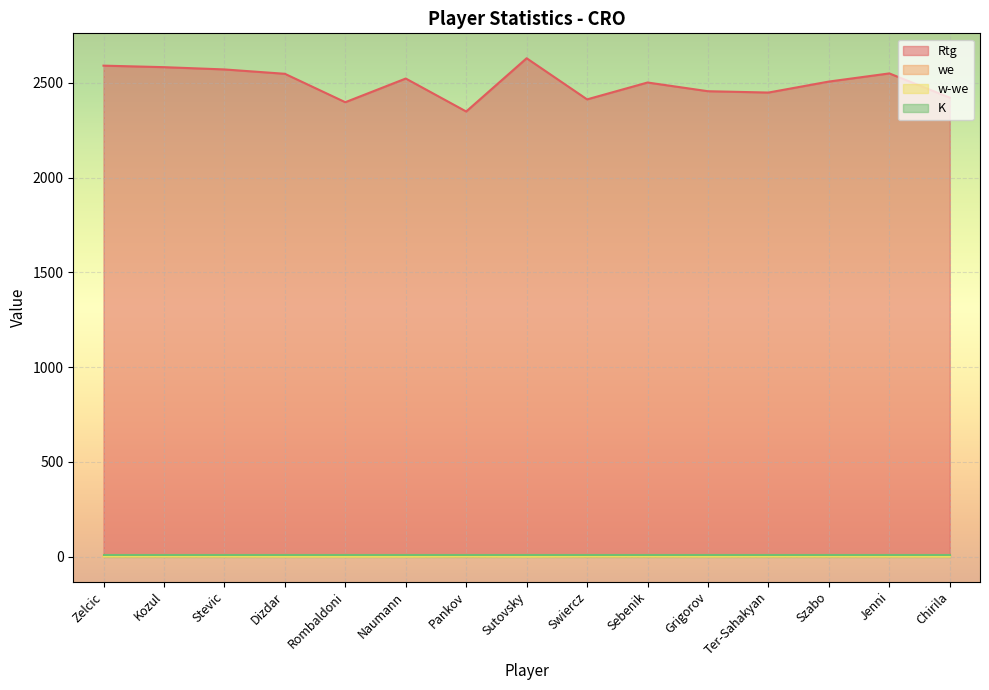

What position from the right is Sebenik?

6